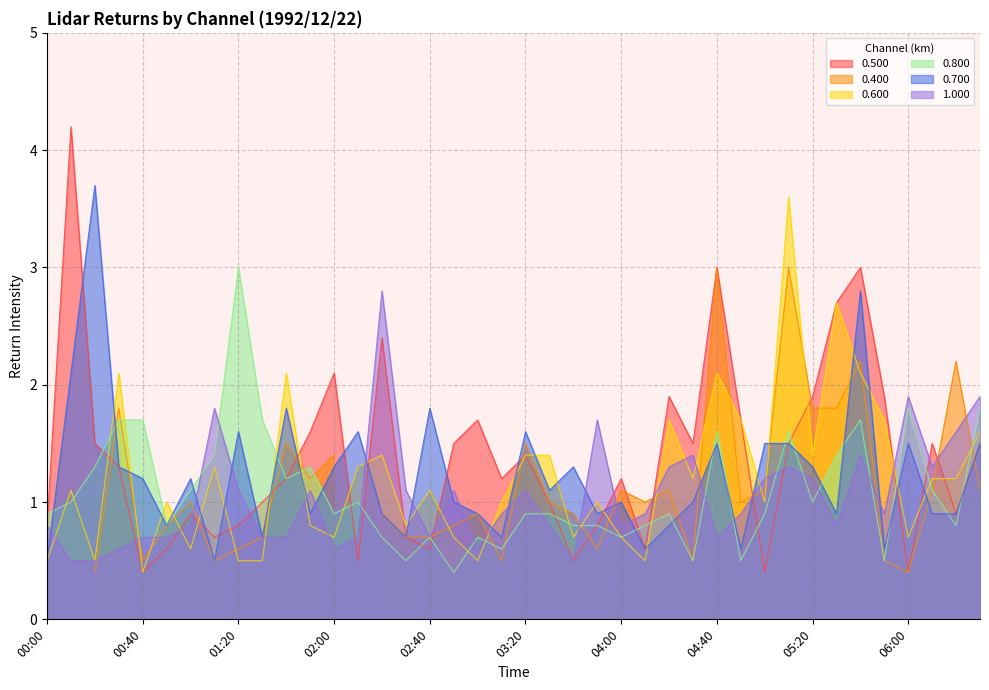

Is it true that 0.500 equals 3.0 at 04:40?

True